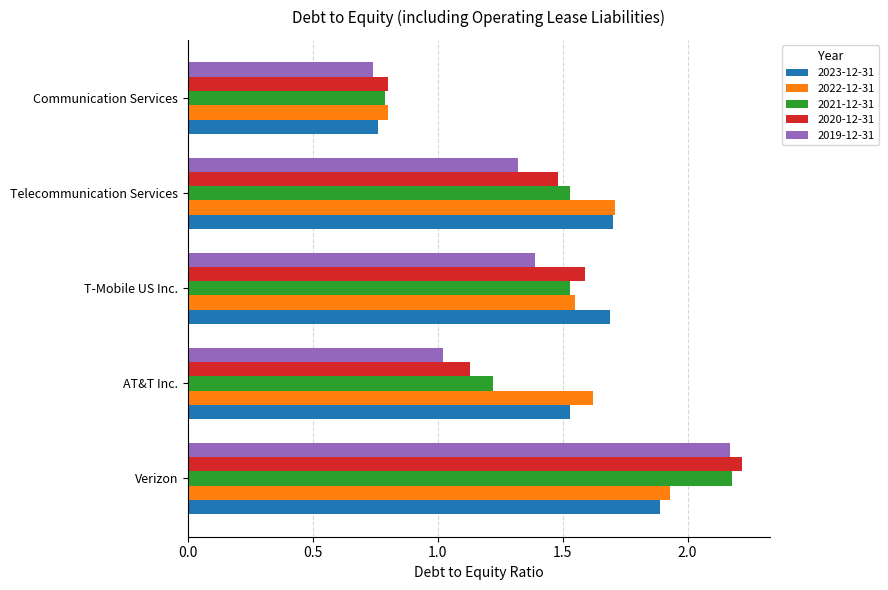

Which series changed the most between Verizon and T-Mobile US Inc.?

2019-12-31